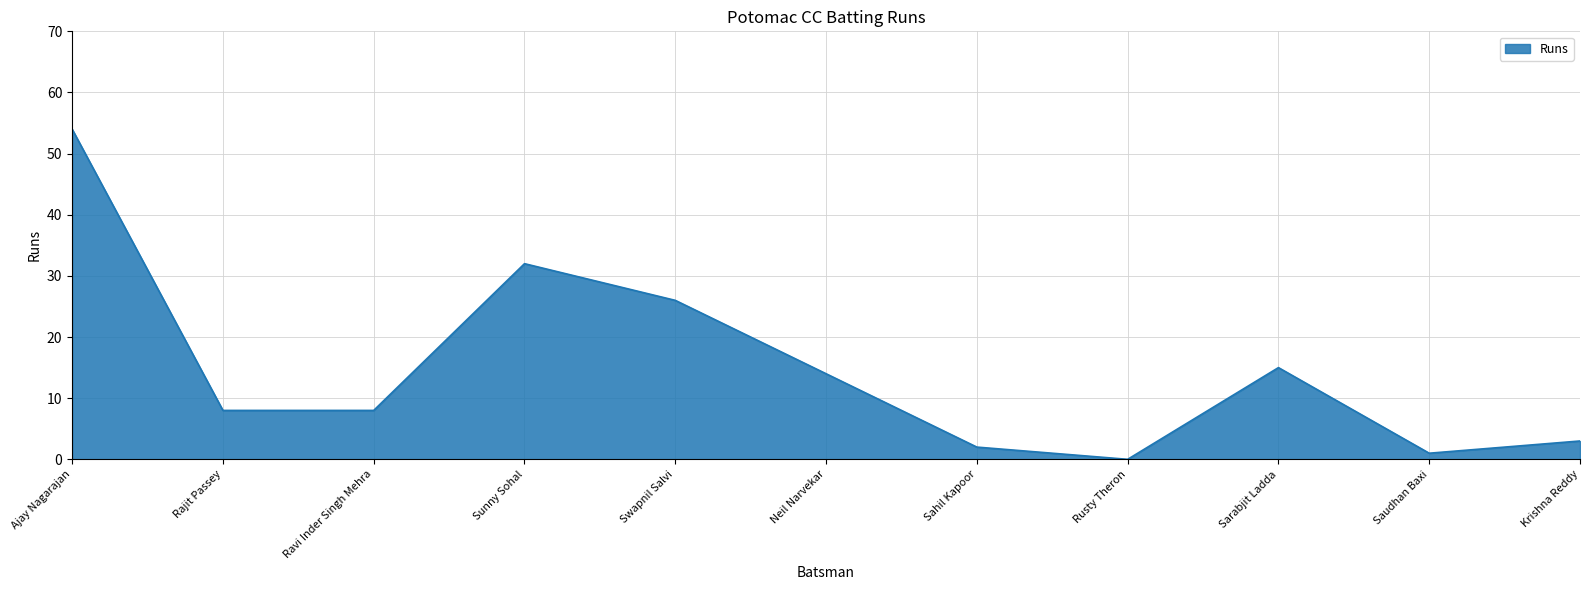

Does the chart have visible grid lines?

Yes